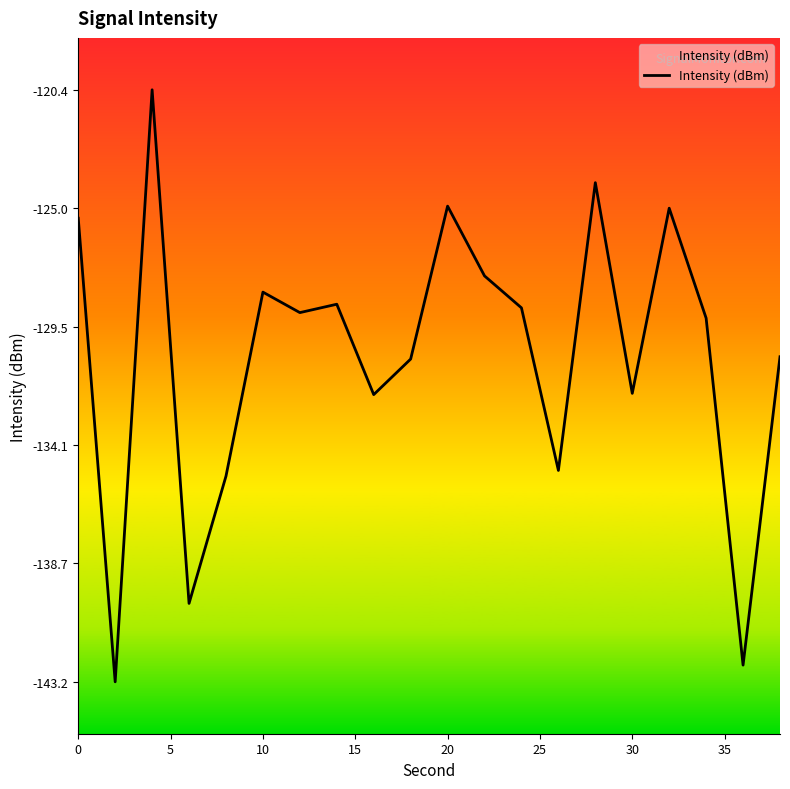

What is the maximum value shown in the chart?

-120.4